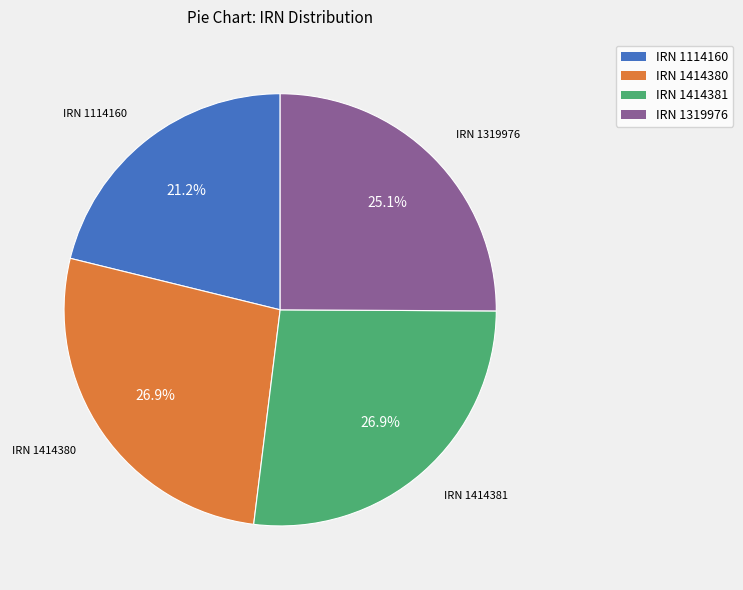

Does any single category account for the majority?

No